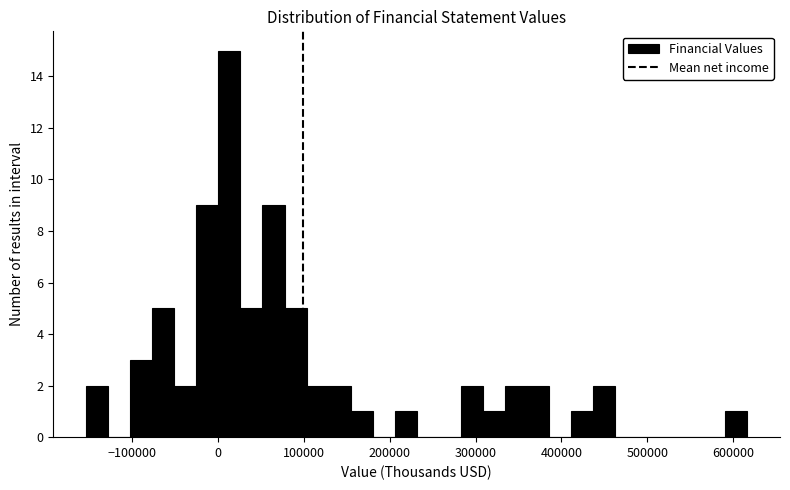

Read against the x-axis, roughly where is the centre of the tallest bar?

10000